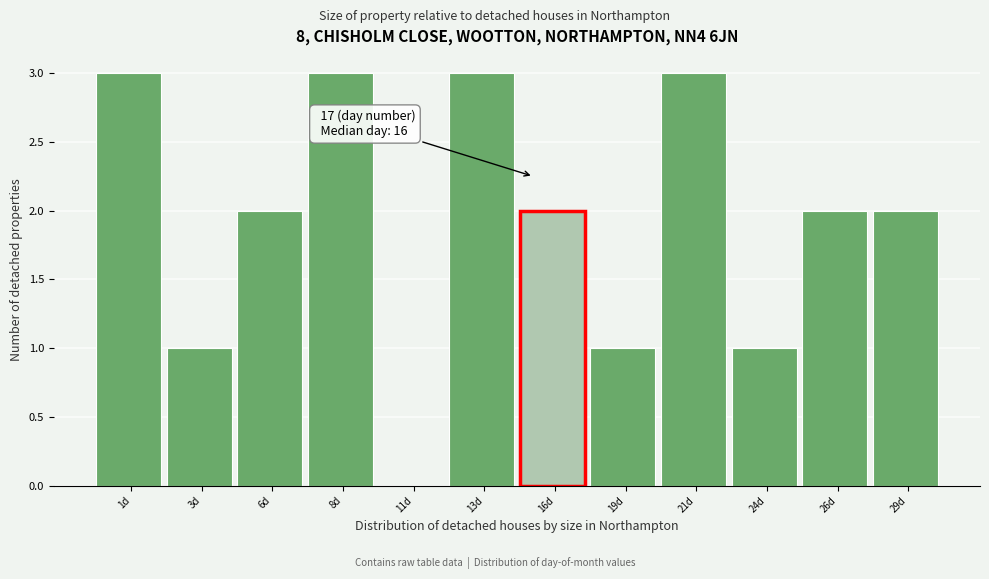

Reading right to left, what are all the values shown in this chart?

29d=2	26d=2	24d=1	21d=3	19d=1	16d=2	13d=3	11d=0	8d=3	6d=2	3d=1	1d=3